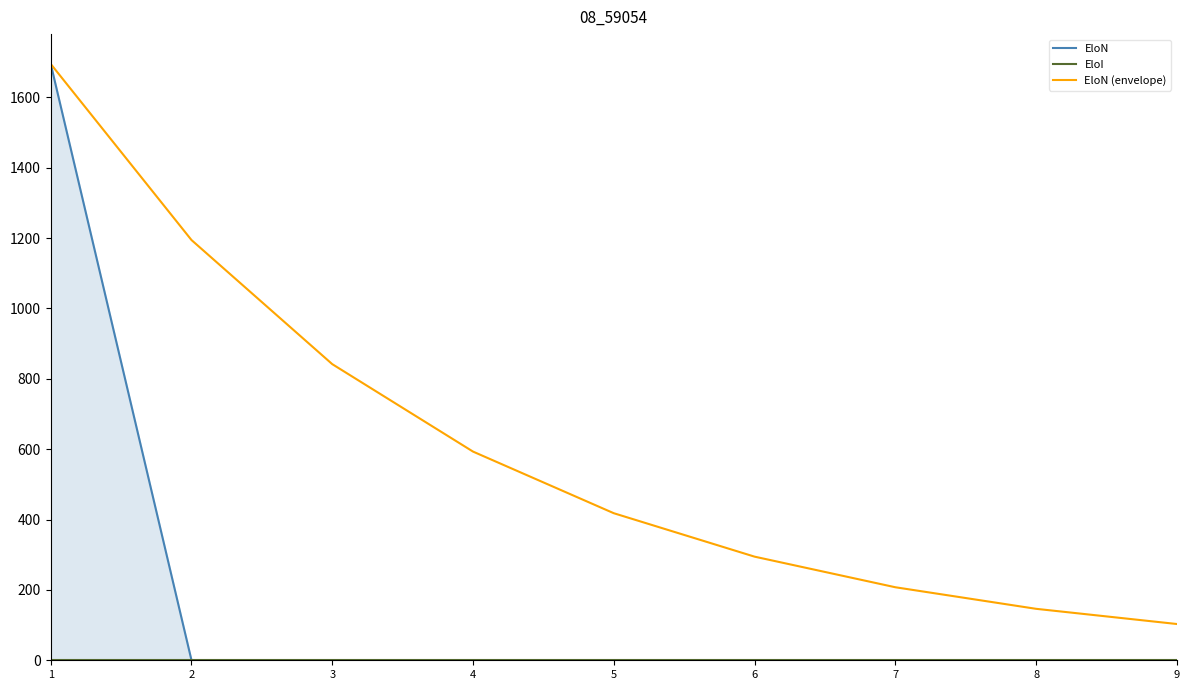

At which label is EloN (envelope) closest to 899?

3